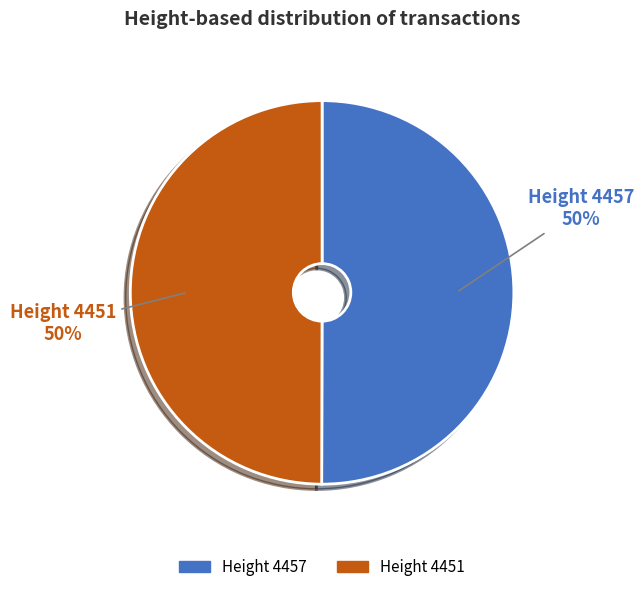

How many slices are in this pie chart?

2